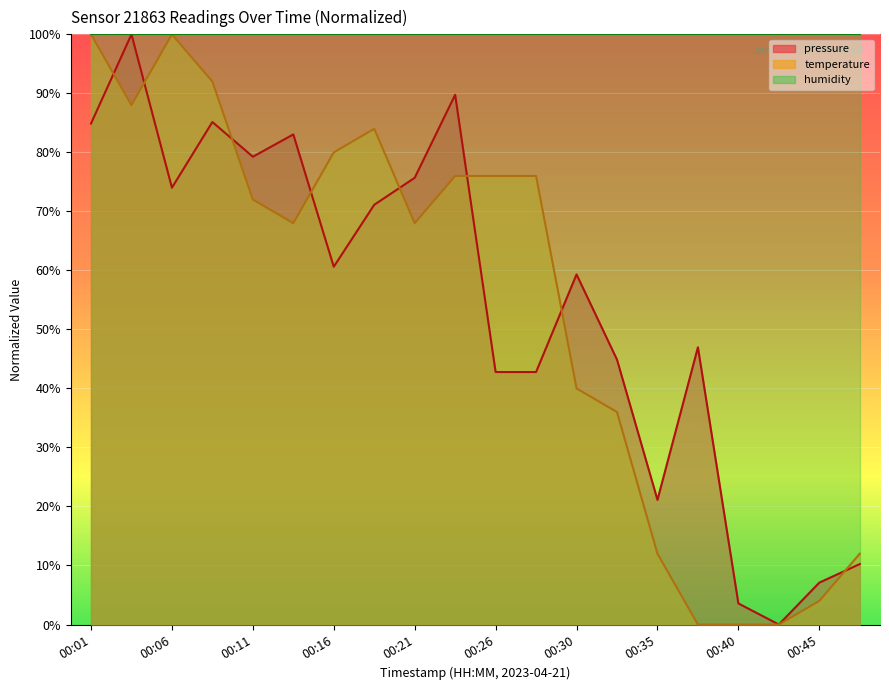

How many data points in pressure are above 60?

10